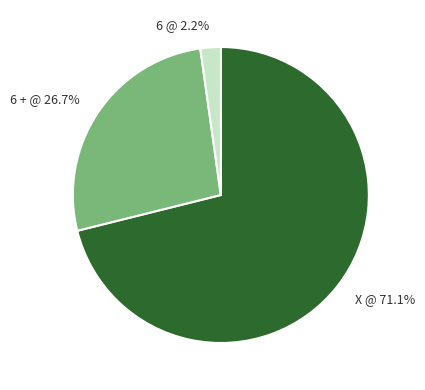

Which category has the smallest portion of the pie?

6 @ 2.2%